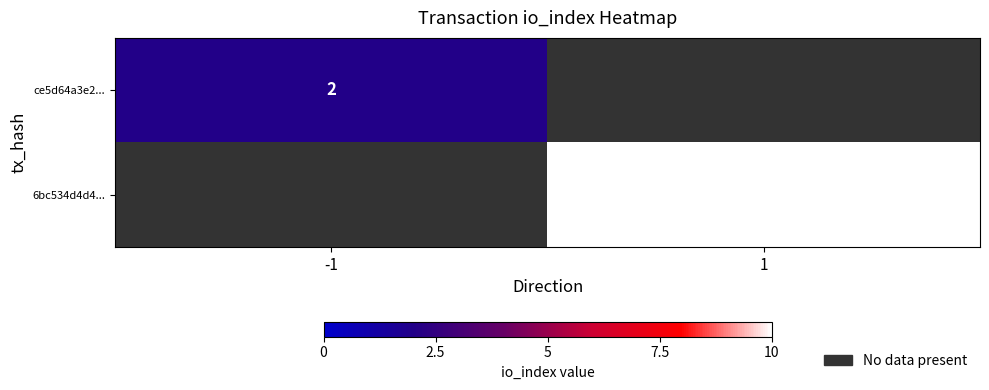

Is it true that ce5d64a3e2... equals 2 at -1?

True